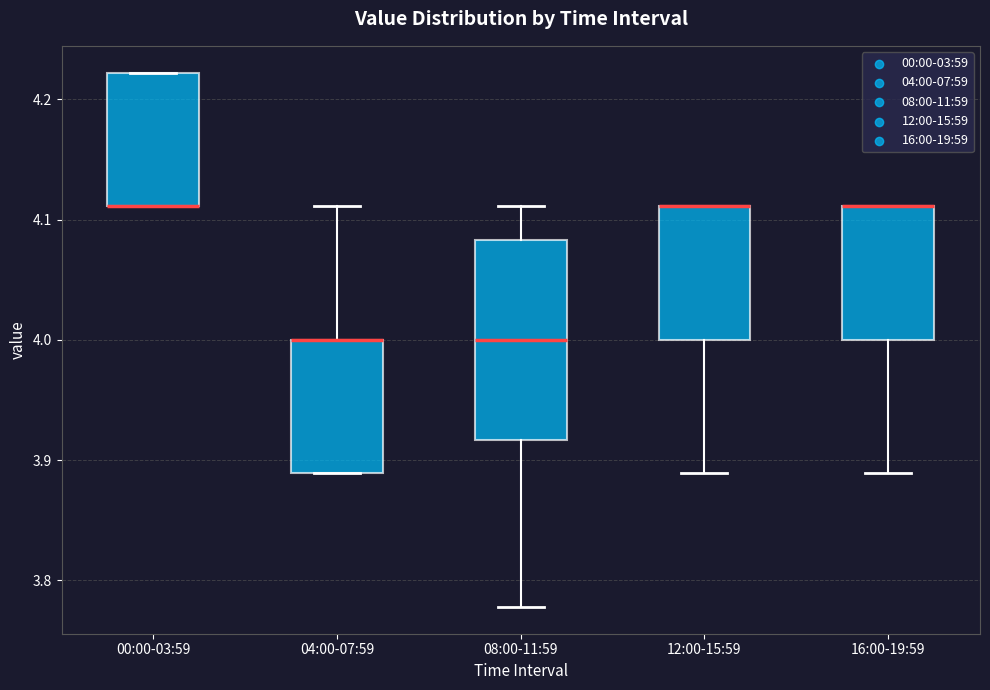

Reading left to right, read every box against the y-axis: the position of its median line, the range the box covers, and the ends of its whiskers. The values are not printed on the chart, so give them approximately, as read against the axis.

00:00-03:59: median 4.11 (drawn on the box's lower edge), box 4.11 to 4.22, whiskers 4.11 to 4.22
04:00-07:59: median 4.00 (drawn on the box's upper edge), box 3.89 to 4.00, whiskers 3.89 to 4.11
08:00-11:59: median 4.00, box 3.92 to 4.08, whiskers 3.78 to 4.11
12:00-15:59: median 4.11 (drawn on the box's upper edge), box 4.00 to 4.11, whiskers 3.89 to 4.11
16:00-19:59: median 4.11 (drawn on the box's upper edge), box 4.00 to 4.11, whiskers 3.89 to 4.11